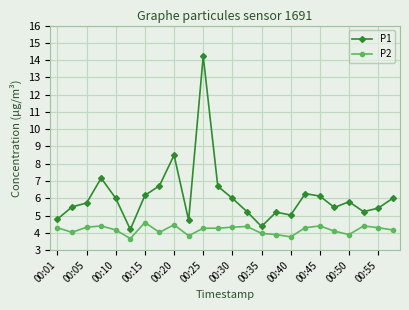

How many series are shown in this chart?

2